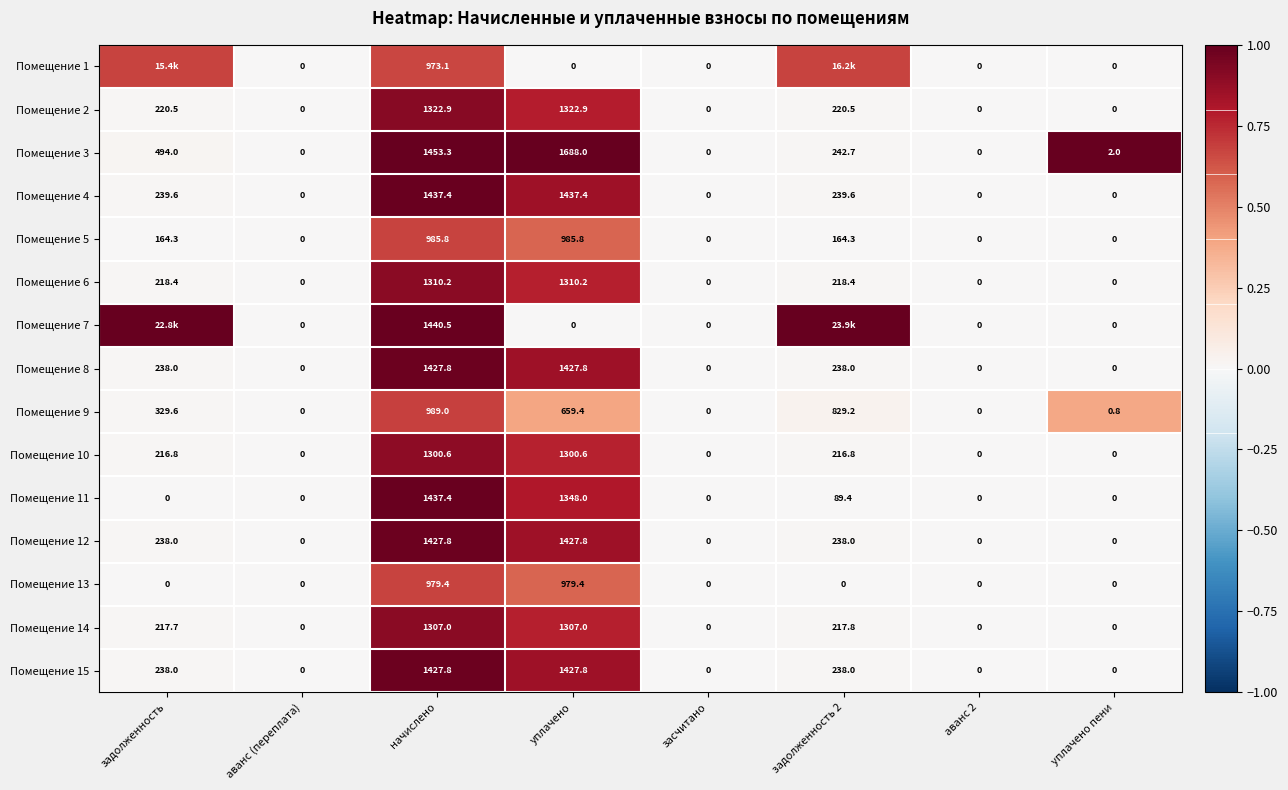

Is the value of Помещение 15 at засчитано greater than the value of Помещение 13 at уплачено?

No